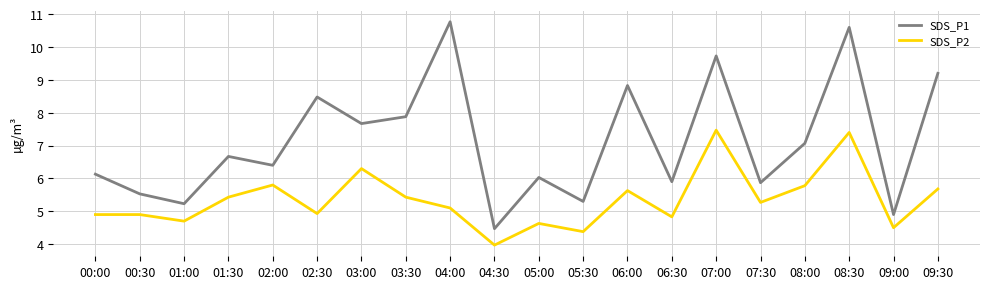

Reading left to right, extract all data points from this chart.

SDS_P1: 00:00=6.1	00:30=5.5	01:00=5.2	01:30=6.7	02:00=6.4	02:30=8.5	03:00=7.7	03:30=7.9	04:00=10.8	04:30=4.5	05:00=6.0	05:30=5.3	06:00=8.8	06:30=5.9	07:00=9.7	07:30=5.9	08:00=7.1	08:30=10.6	09:00=4.9	09:30=9.2
SDS_P2: 00:00=4.9	00:30=4.9	01:00=4.7	01:30=5.4	02:00=5.8	02:30=4.9	03:00=6.3	03:30=5.4	04:00=5.1	04:30=4.0	05:00=4.6	05:30=4.4	06:00=5.6	06:30=4.8	07:00=7.5	07:30=5.3	08:00=5.8	08:30=7.4	09:00=4.5	09:30=5.7